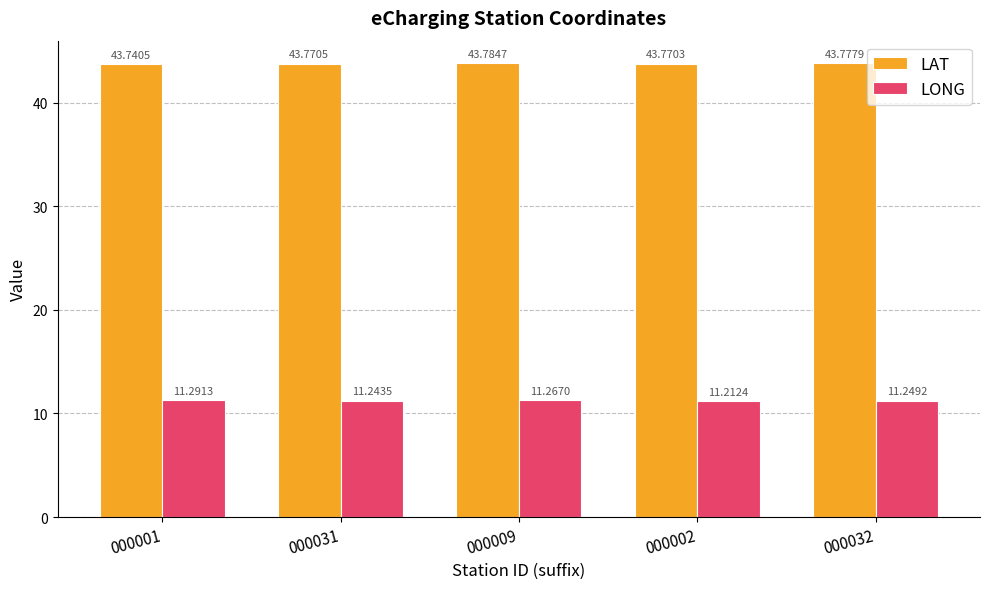

The value of LONG at 000009 is 11.3. True or false?

True